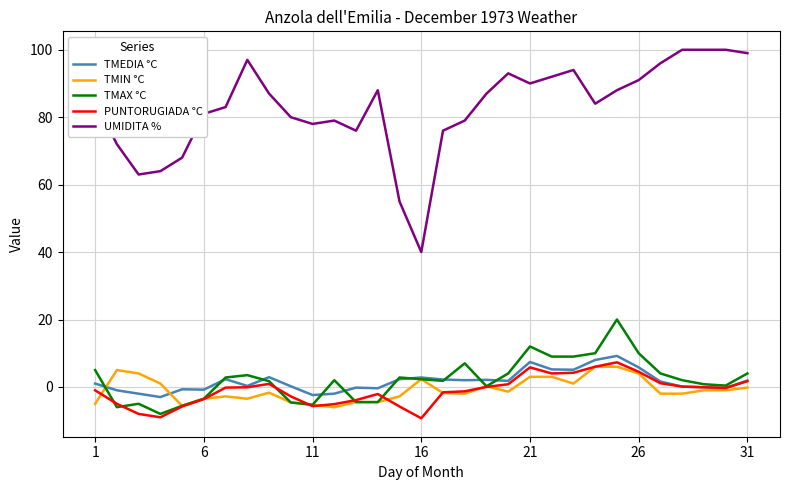

How many lines are shown in the chart?

5